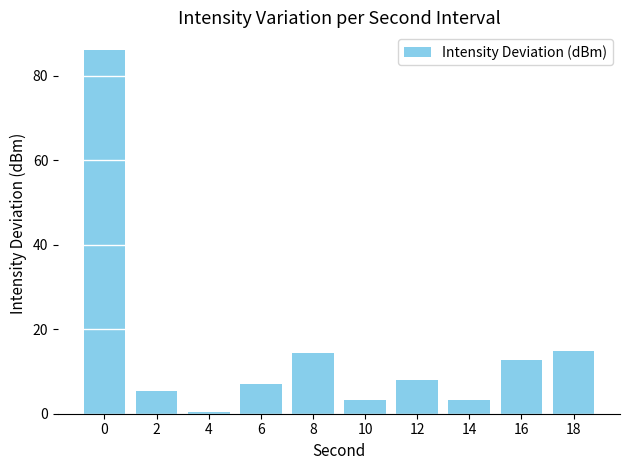

What is the difference between the second highest and minimum values?

14.5